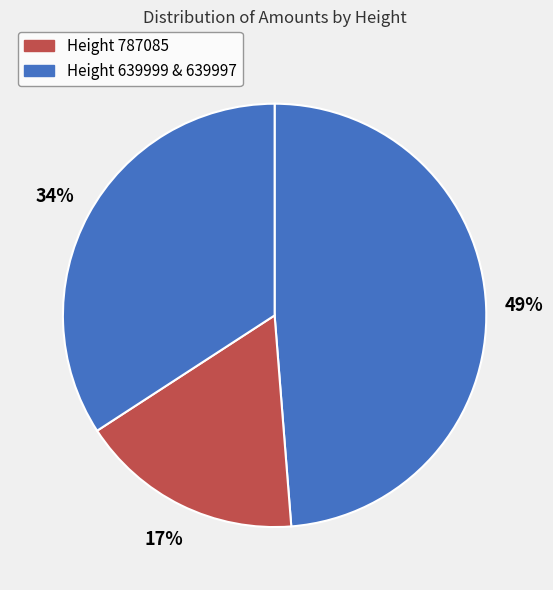

How many segments does this pie chart have?

3